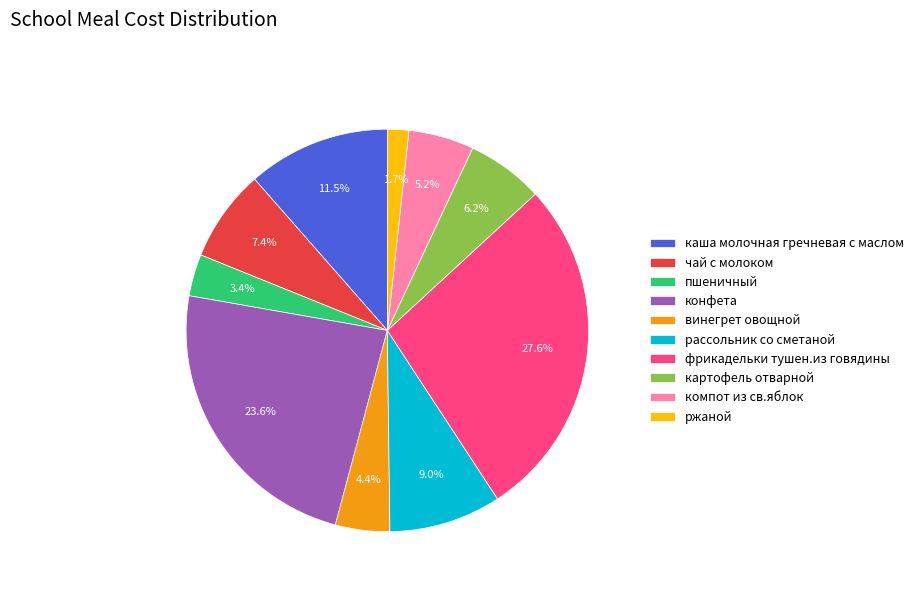

The чай с молоком slice represents 13% of the pie. True or false?

False